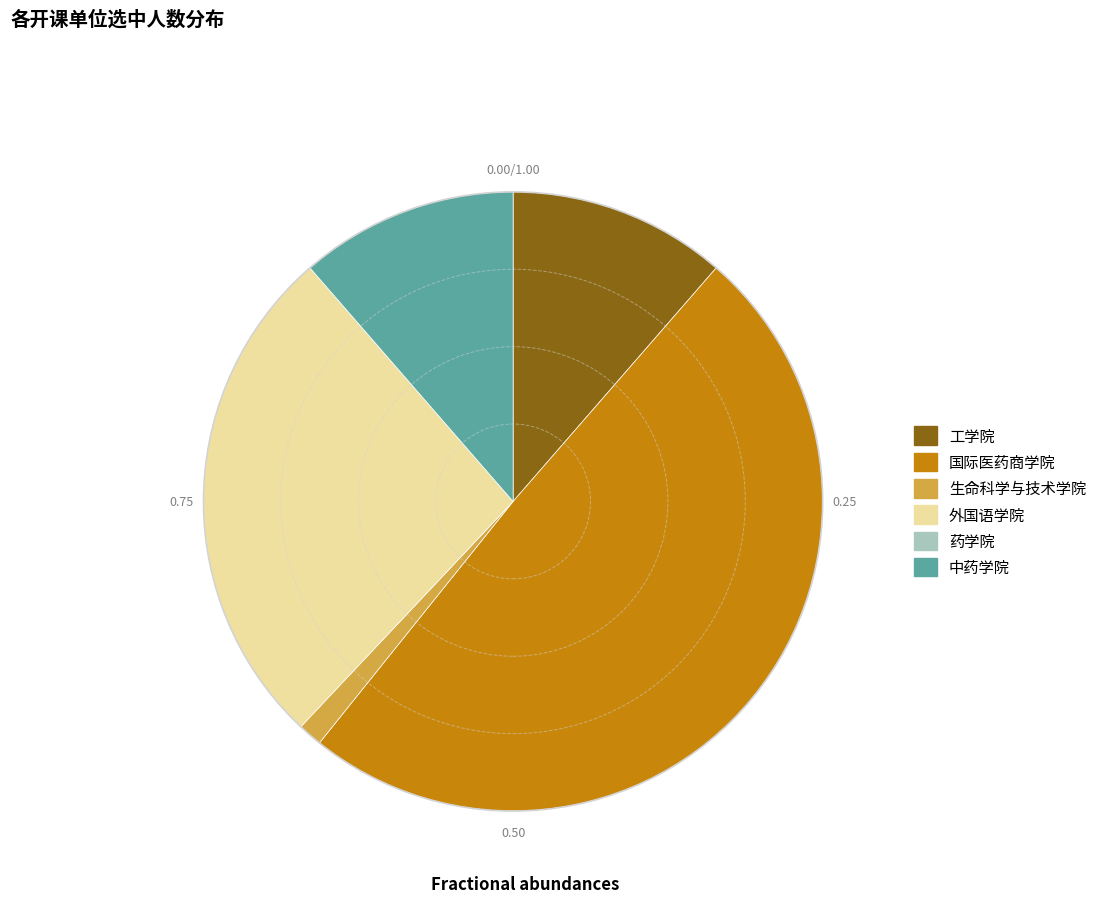

Is there any slice that represents more than half of the pie?

No